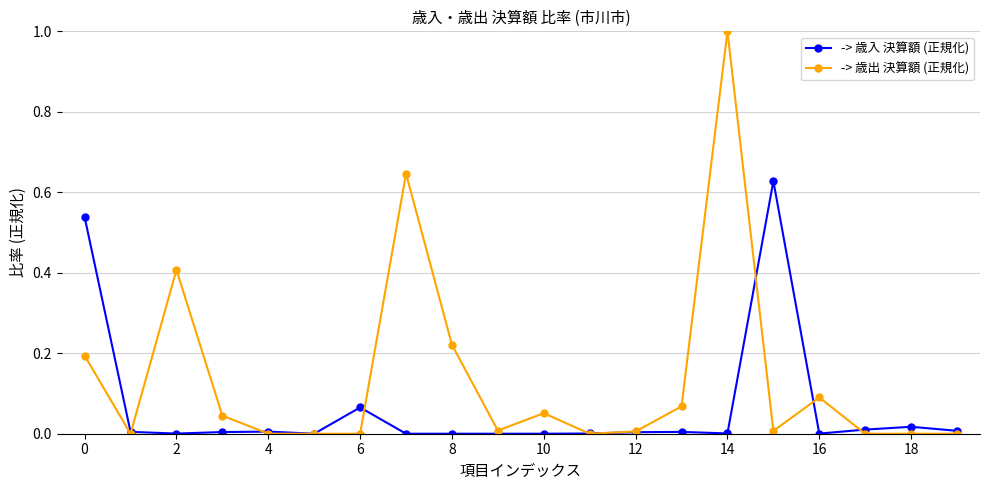

True or false: -> 歳入 決算額 (正規化) has more than 2 points higher than both neighbors.

True